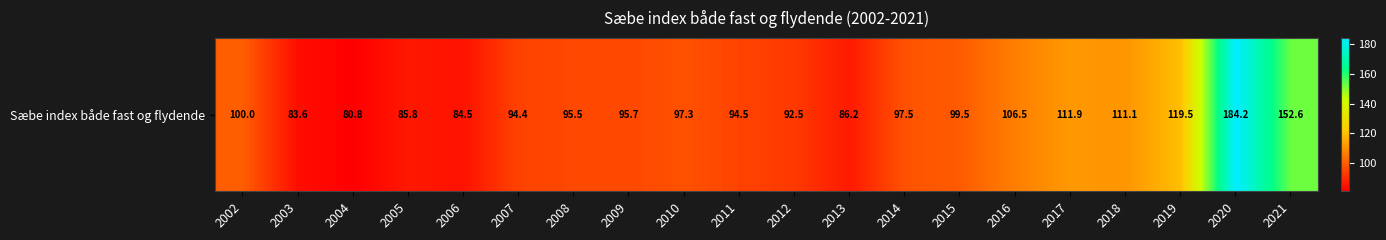

List the labels in order of value, smallest first.

2004, 2003, 2006, 2005, 2013, 2012, 2007, 2011, 2008, 2009, 2010, 2014, 2015, 2002, 2016, 2018, 2017, 2019, 2021, 2020